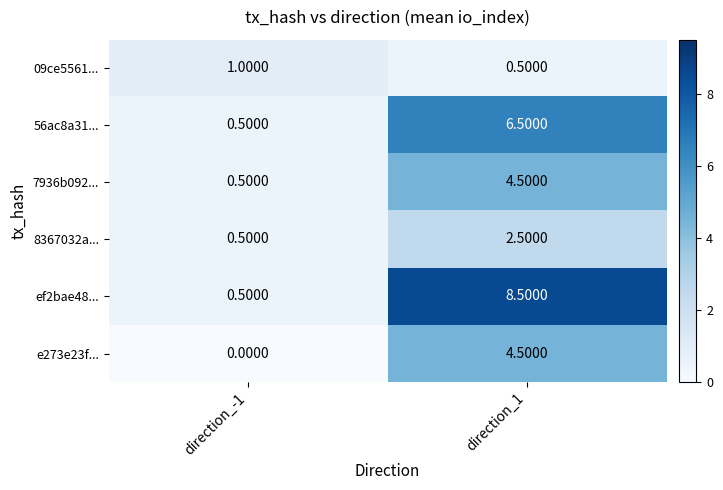

What is the difference between the maximum and minimum values in the 8367032a... series?

2.0